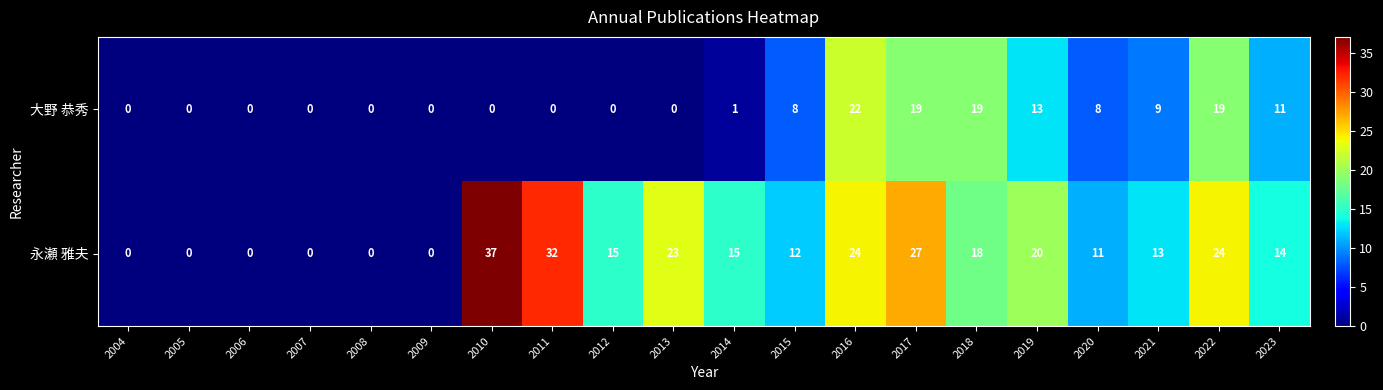

The value of 大野 恭秀 at 2023 is 5. True or false?

False